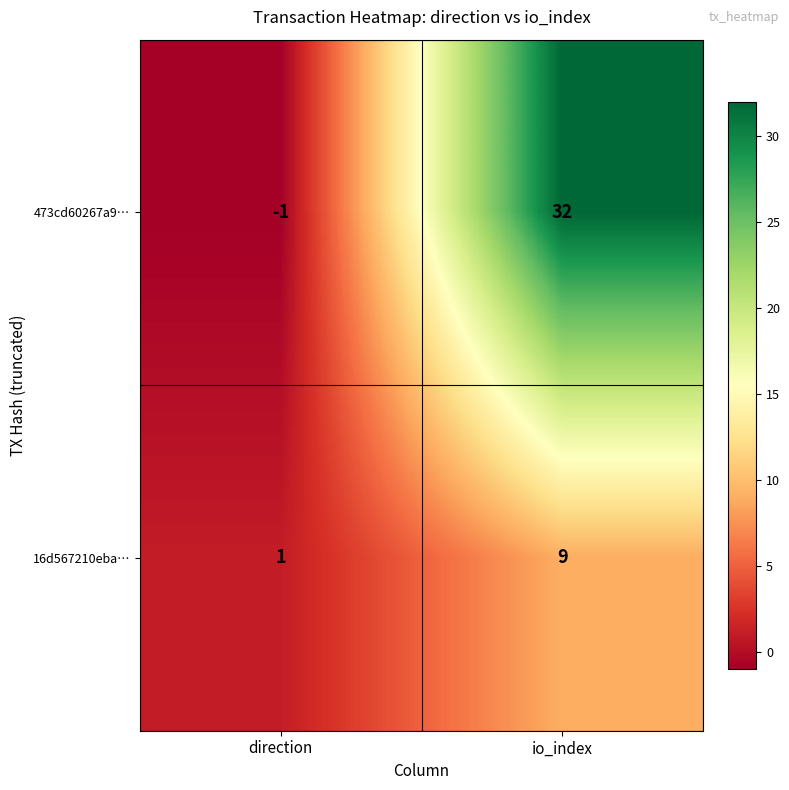

Which label corresponds to the largest value in the chart?

io_index